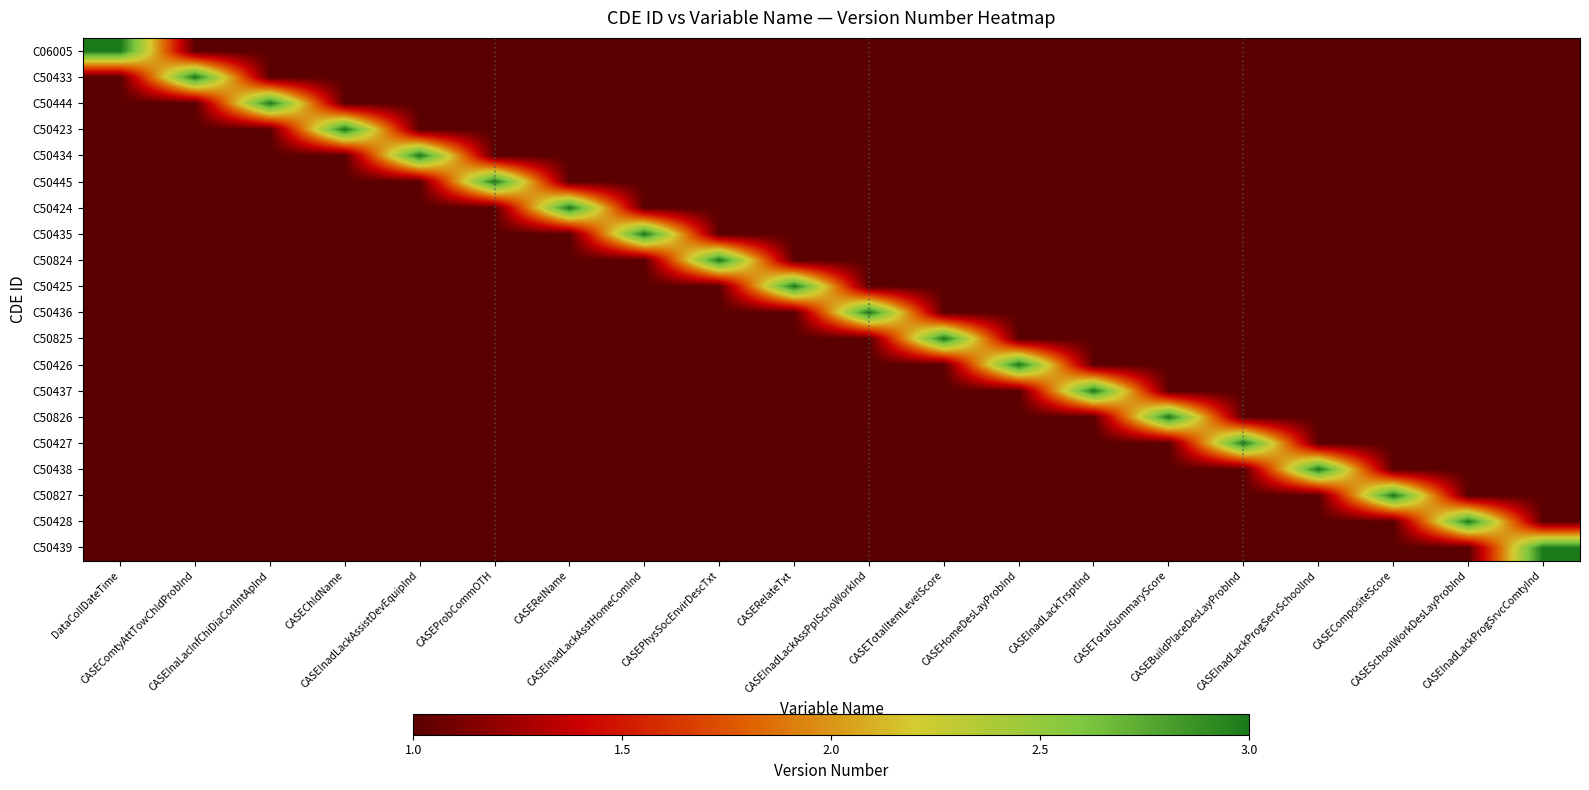

Reading right to left, transcribe all the data shown in this chart.

C06005: CASEInadLackProgSrvcComtyInd=1	CASESchoolWorkDesLayProbInd=1	CASECompositeScore=1	CASEInadLackProgServSchoolInd=1	CASEBuildPlaceDesLayProbInd=1	CASETotalSummaryScore=1	CASEInadLackTrsptInd=1	CASEHomeDesLayProbInd=1	CASETotalItemLevelScore=1	CASEInadLackAssPplSchoWorkInd=1	CASERelateTxt=1	CASEPhysSocEnvirDescTxt=1	CASEInadLackAsstHomeComInd=1	CASERelName=1	CASEProbCommOTH=1	CASEInadLackAssistDevEquipInd=1	CASEChldName=1	CASEInaLacInfChiDiaConIntApInd=1	CASEComtyAttTowChldProbInd=1	DataCollDateTime=3
C50433: CASEInadLackProgSrvcComtyInd=1	CASESchoolWorkDesLayProbInd=1	CASECompositeScore=1	CASEInadLackProgServSchoolInd=1	CASEBuildPlaceDesLayProbInd=1	CASETotalSummaryScore=1	CASEInadLackTrsptInd=1	CASEHomeDesLayProbInd=1	CASETotalItemLevelScore=1	CASEInadLackAssPplSchoWorkInd=1	CASERelateTxt=1	CASEPhysSocEnvirDescTxt=1	CASEInadLackAsstHomeComInd=1	CASERelName=1	CASEProbCommOTH=1	CASEInadLackAssistDevEquipInd=1	CASEChldName=1	CASEInaLacInfChiDiaConIntApInd=1	CASEComtyAttTowChldProbInd=3	DataCollDateTime=1
C50444: CASEInadLackProgSrvcComtyInd=1	CASESchoolWorkDesLayProbInd=1	CASECompositeScore=1	CASEInadLackProgServSchoolInd=1	CASEBuildPlaceDesLayProbInd=1	CASETotalSummaryScore=1	CASEInadLackTrsptInd=1	CASEHomeDesLayProbInd=1	CASETotalItemLevelScore=1	CASEInadLackAssPplSchoWorkInd=1	CASERelateTxt=1	CASEPhysSocEnvirDescTxt=1	CASEInadLackAsstHomeComInd=1	CASERelName=1	CASEProbCommOTH=1	CASEInadLackAssistDevEquipInd=1	CASEChldName=1	CASEInaLacInfChiDiaConIntApInd=3	CASEComtyAttTowChldProbInd=1	DataCollDateTime=1
C50423: CASEInadLackProgSrvcComtyInd=1	CASESchoolWorkDesLayProbInd=1	CASECompositeScore=1	CASEInadLackProgServSchoolInd=1	CASEBuildPlaceDesLayProbInd=1	CASETotalSummaryScore=1	CASEInadLackTrsptInd=1	CASEHomeDesLayProbInd=1	CASETotalItemLevelScore=1	CASEInadLackAssPplSchoWorkInd=1	CASERelateTxt=1	CASEPhysSocEnvirDescTxt=1	CASEInadLackAsstHomeComInd=1	CASERelName=1	CASEProbCommOTH=1	CASEInadLackAssistDevEquipInd=1	CASEChldName=3	CASEInaLacInfChiDiaConIntApInd=1	CASEComtyAttTowChldProbInd=1	DataCollDateTime=1
C50434: CASEInadLackProgSrvcComtyInd=1	CASESchoolWorkDesLayProbInd=1	CASECompositeScore=1	CASEInadLackProgServSchoolInd=1	CASEBuildPlaceDesLayProbInd=1	CASETotalSummaryScore=1	CASEInadLackTrsptInd=1	CASEHomeDesLayProbInd=1	CASETotalItemLevelScore=1	CASEInadLackAssPplSchoWorkInd=1	CASERelateTxt=1	CASEPhysSocEnvirDescTxt=1	CASEInadLackAsstHomeComInd=1	CASERelName=1	CASEProbCommOTH=1	CASEInadLackAssistDevEquipInd=3	CASEChldName=1	CASEInaLacInfChiDiaConIntApInd=1	CASEComtyAttTowChldProbInd=1	DataCollDateTime=1
C50445: CASEInadLackProgSrvcComtyInd=1	CASESchoolWorkDesLayProbInd=1	CASECompositeScore=1	CASEInadLackProgServSchoolInd=1	CASEBuildPlaceDesLayProbInd=1	CASETotalSummaryScore=1	CASEInadLackTrsptInd=1	CASEHomeDesLayProbInd=1	CASETotalItemLevelScore=1	CASEInadLackAssPplSchoWorkInd=1	CASERelateTxt=1	CASEPhysSocEnvirDescTxt=1	CASEInadLackAsstHomeComInd=1	CASERelName=1	CASEProbCommOTH=3	CASEInadLackAssistDevEquipInd=1	CASEChldName=1	CASEInaLacInfChiDiaConIntApInd=1	CASEComtyAttTowChldProbInd=1	DataCollDateTime=1
C50424: CASEInadLackProgSrvcComtyInd=1	CASESchoolWorkDesLayProbInd=1	CASECompositeScore=1	CASEInadLackProgServSchoolInd=1	CASEBuildPlaceDesLayProbInd=1	CASETotalSummaryScore=1	CASEInadLackTrsptInd=1	CASEHomeDesLayProbInd=1	CASETotalItemLevelScore=1	CASEInadLackAssPplSchoWorkInd=1	CASERelateTxt=1	CASEPhysSocEnvirDescTxt=1	CASEInadLackAsstHomeComInd=1	CASERelName=3	CASEProbCommOTH=1	CASEInadLackAssistDevEquipInd=1	CASEChldName=1	CASEInaLacInfChiDiaConIntApInd=1	CASEComtyAttTowChldProbInd=1	DataCollDateTime=1
C50435: CASEInadLackProgSrvcComtyInd=1	CASESchoolWorkDesLayProbInd=1	CASECompositeScore=1	CASEInadLackProgServSchoolInd=1	CASEBuildPlaceDesLayProbInd=1	CASETotalSummaryScore=1	CASEInadLackTrsptInd=1	CASEHomeDesLayProbInd=1	CASETotalItemLevelScore=1	CASEInadLackAssPplSchoWorkInd=1	CASERelateTxt=1	CASEPhysSocEnvirDescTxt=1	CASEInadLackAsstHomeComInd=3	CASERelName=1	CASEProbCommOTH=1	CASEInadLackAssistDevEquipInd=1	CASEChldName=1	CASEInaLacInfChiDiaConIntApInd=1	CASEComtyAttTowChldProbInd=1	DataCollDateTime=1
C50824: CASEInadLackProgSrvcComtyInd=1	CASESchoolWorkDesLayProbInd=1	CASECompositeScore=1	CASEInadLackProgServSchoolInd=1	CASEBuildPlaceDesLayProbInd=1	CASETotalSummaryScore=1	CASEInadLackTrsptInd=1	CASEHomeDesLayProbInd=1	CASETotalItemLevelScore=1	CASEInadLackAssPplSchoWorkInd=1	CASERelateTxt=1	CASEPhysSocEnvirDescTxt=3	CASEInadLackAsstHomeComInd=1	CASERelName=1	CASEProbCommOTH=1	CASEInadLackAssistDevEquipInd=1	CASEChldName=1	CASEInaLacInfChiDiaConIntApInd=1	CASEComtyAttTowChldProbInd=1	DataCollDateTime=1
C50425: CASEInadLackProgSrvcComtyInd=1	CASESchoolWorkDesLayProbInd=1	CASECompositeScore=1	CASEInadLackProgServSchoolInd=1	CASEBuildPlaceDesLayProbInd=1	CASETotalSummaryScore=1	CASEInadLackTrsptInd=1	CASEHomeDesLayProbInd=1	CASETotalItemLevelScore=1	CASEInadLackAssPplSchoWorkInd=1	CASERelateTxt=3	CASEPhysSocEnvirDescTxt=1	CASEInadLackAsstHomeComInd=1	CASERelName=1	CASEProbCommOTH=1	CASEInadLackAssistDevEquipInd=1	CASEChldName=1	CASEInaLacInfChiDiaConIntApInd=1	CASEComtyAttTowChldProbInd=1	DataCollDateTime=1
C50436: CASEInadLackProgSrvcComtyInd=1	CASESchoolWorkDesLayProbInd=1	CASECompositeScore=1	CASEInadLackProgServSchoolInd=1	CASEBuildPlaceDesLayProbInd=1	CASETotalSummaryScore=1	CASEInadLackTrsptInd=1	CASEHomeDesLayProbInd=1	CASETotalItemLevelScore=1	CASEInadLackAssPplSchoWorkInd=3	CASERelateTxt=1	CASEPhysSocEnvirDescTxt=1	CASEInadLackAsstHomeComInd=1	CASERelName=1	CASEProbCommOTH=1	CASEInadLackAssistDevEquipInd=1	CASEChldName=1	CASEInaLacInfChiDiaConIntApInd=1	CASEComtyAttTowChldProbInd=1	DataCollDateTime=1
C50825: CASEInadLackProgSrvcComtyInd=1	CASESchoolWorkDesLayProbInd=1	CASECompositeScore=1	CASEInadLackProgServSchoolInd=1	CASEBuildPlaceDesLayProbInd=1	CASETotalSummaryScore=1	CASEInadLackTrsptInd=1	CASEHomeDesLayProbInd=1	CASETotalItemLevelScore=3	CASEInadLackAssPplSchoWorkInd=1	CASERelateTxt=1	CASEPhysSocEnvirDescTxt=1	CASEInadLackAsstHomeComInd=1	CASERelName=1	CASEProbCommOTH=1	CASEInadLackAssistDevEquipInd=1	CASEChldName=1	CASEInaLacInfChiDiaConIntApInd=1	CASEComtyAttTowChldProbInd=1	DataCollDateTime=1
C50426: CASEInadLackProgSrvcComtyInd=1	CASESchoolWorkDesLayProbInd=1	CASECompositeScore=1	CASEInadLackProgServSchoolInd=1	CASEBuildPlaceDesLayProbInd=1	CASETotalSummaryScore=1	CASEInadLackTrsptInd=1	CASEHomeDesLayProbInd=3	CASETotalItemLevelScore=1	CASEInadLackAssPplSchoWorkInd=1	CASERelateTxt=1	CASEPhysSocEnvirDescTxt=1	CASEInadLackAsstHomeComInd=1	CASERelName=1	CASEProbCommOTH=1	CASEInadLackAssistDevEquipInd=1	CASEChldName=1	CASEInaLacInfChiDiaConIntApInd=1	CASEComtyAttTowChldProbInd=1	DataCollDateTime=1
C50437: CASEInadLackProgSrvcComtyInd=1	CASESchoolWorkDesLayProbInd=1	CASECompositeScore=1	CASEInadLackProgServSchoolInd=1	CASEBuildPlaceDesLayProbInd=1	CASETotalSummaryScore=1	CASEInadLackTrsptInd=3	CASEHomeDesLayProbInd=1	CASETotalItemLevelScore=1	CASEInadLackAssPplSchoWorkInd=1	CASERelateTxt=1	CASEPhysSocEnvirDescTxt=1	CASEInadLackAsstHomeComInd=1	CASERelName=1	CASEProbCommOTH=1	CASEInadLackAssistDevEquipInd=1	CASEChldName=1	CASEInaLacInfChiDiaConIntApInd=1	CASEComtyAttTowChldProbInd=1	DataCollDateTime=1
C50826: CASEInadLackProgSrvcComtyInd=1	CASESchoolWorkDesLayProbInd=1	CASECompositeScore=1	CASEInadLackProgServSchoolInd=1	CASEBuildPlaceDesLayProbInd=1	CASETotalSummaryScore=3	CASEInadLackTrsptInd=1	CASEHomeDesLayProbInd=1	CASETotalItemLevelScore=1	CASEInadLackAssPplSchoWorkInd=1	CASERelateTxt=1	CASEPhysSocEnvirDescTxt=1	CASEInadLackAsstHomeComInd=1	CASERelName=1	CASEProbCommOTH=1	CASEInadLackAssistDevEquipInd=1	CASEChldName=1	CASEInaLacInfChiDiaConIntApInd=1	CASEComtyAttTowChldProbInd=1	DataCollDateTime=1
C50427: CASEInadLackProgSrvcComtyInd=1	CASESchoolWorkDesLayProbInd=1	CASECompositeScore=1	CASEInadLackProgServSchoolInd=1	CASEBuildPlaceDesLayProbInd=3	CASETotalSummaryScore=1	CASEInadLackTrsptInd=1	CASEHomeDesLayProbInd=1	CASETotalItemLevelScore=1	CASEInadLackAssPplSchoWorkInd=1	CASERelateTxt=1	CASEPhysSocEnvirDescTxt=1	CASEInadLackAsstHomeComInd=1	CASERelName=1	CASEProbCommOTH=1	CASEInadLackAssistDevEquipInd=1	CASEChldName=1	CASEInaLacInfChiDiaConIntApInd=1	CASEComtyAttTowChldProbInd=1	DataCollDateTime=1
C50438: CASEInadLackProgSrvcComtyInd=1	CASESchoolWorkDesLayProbInd=1	CASECompositeScore=1	CASEInadLackProgServSchoolInd=3	CASEBuildPlaceDesLayProbInd=1	CASETotalSummaryScore=1	CASEInadLackTrsptInd=1	CASEHomeDesLayProbInd=1	CASETotalItemLevelScore=1	CASEInadLackAssPplSchoWorkInd=1	CASERelateTxt=1	CASEPhysSocEnvirDescTxt=1	CASEInadLackAsstHomeComInd=1	CASERelName=1	CASEProbCommOTH=1	CASEInadLackAssistDevEquipInd=1	CASEChldName=1	CASEInaLacInfChiDiaConIntApInd=1	CASEComtyAttTowChldProbInd=1	DataCollDateTime=1
C50827: CASEInadLackProgSrvcComtyInd=1	CASESchoolWorkDesLayProbInd=1	CASECompositeScore=3	CASEInadLackProgServSchoolInd=1	CASEBuildPlaceDesLayProbInd=1	CASETotalSummaryScore=1	CASEInadLackTrsptInd=1	CASEHomeDesLayProbInd=1	CASETotalItemLevelScore=1	CASEInadLackAssPplSchoWorkInd=1	CASERelateTxt=1	CASEPhysSocEnvirDescTxt=1	CASEInadLackAsstHomeComInd=1	CASERelName=1	CASEProbCommOTH=1	CASEInadLackAssistDevEquipInd=1	CASEChldName=1	CASEInaLacInfChiDiaConIntApInd=1	CASEComtyAttTowChldProbInd=1	DataCollDateTime=1
C50428: CASEInadLackProgSrvcComtyInd=1	CASESchoolWorkDesLayProbInd=3	CASECompositeScore=1	CASEInadLackProgServSchoolInd=1	CASEBuildPlaceDesLayProbInd=1	CASETotalSummaryScore=1	CASEInadLackTrsptInd=1	CASEHomeDesLayProbInd=1	CASETotalItemLevelScore=1	CASEInadLackAssPplSchoWorkInd=1	CASERelateTxt=1	CASEPhysSocEnvirDescTxt=1	CASEInadLackAsstHomeComInd=1	CASERelName=1	CASEProbCommOTH=1	CASEInadLackAssistDevEquipInd=1	CASEChldName=1	CASEInaLacInfChiDiaConIntApInd=1	CASEComtyAttTowChldProbInd=1	DataCollDateTime=1
C50439: CASEInadLackProgSrvcComtyInd=3	CASESchoolWorkDesLayProbInd=1	CASECompositeScore=1	CASEInadLackProgServSchoolInd=1	CASEBuildPlaceDesLayProbInd=1	CASETotalSummaryScore=1	CASEInadLackTrsptInd=1	CASEHomeDesLayProbInd=1	CASETotalItemLevelScore=1	CASEInadLackAssPplSchoWorkInd=1	CASERelateTxt=1	CASEPhysSocEnvirDescTxt=1	CASEInadLackAsstHomeComInd=1	CASERelName=1	CASEProbCommOTH=1	CASEInadLackAssistDevEquipInd=1	CASEChldName=1	CASEInaLacInfChiDiaConIntApInd=1	CASEComtyAttTowChldProbInd=1	DataCollDateTime=1